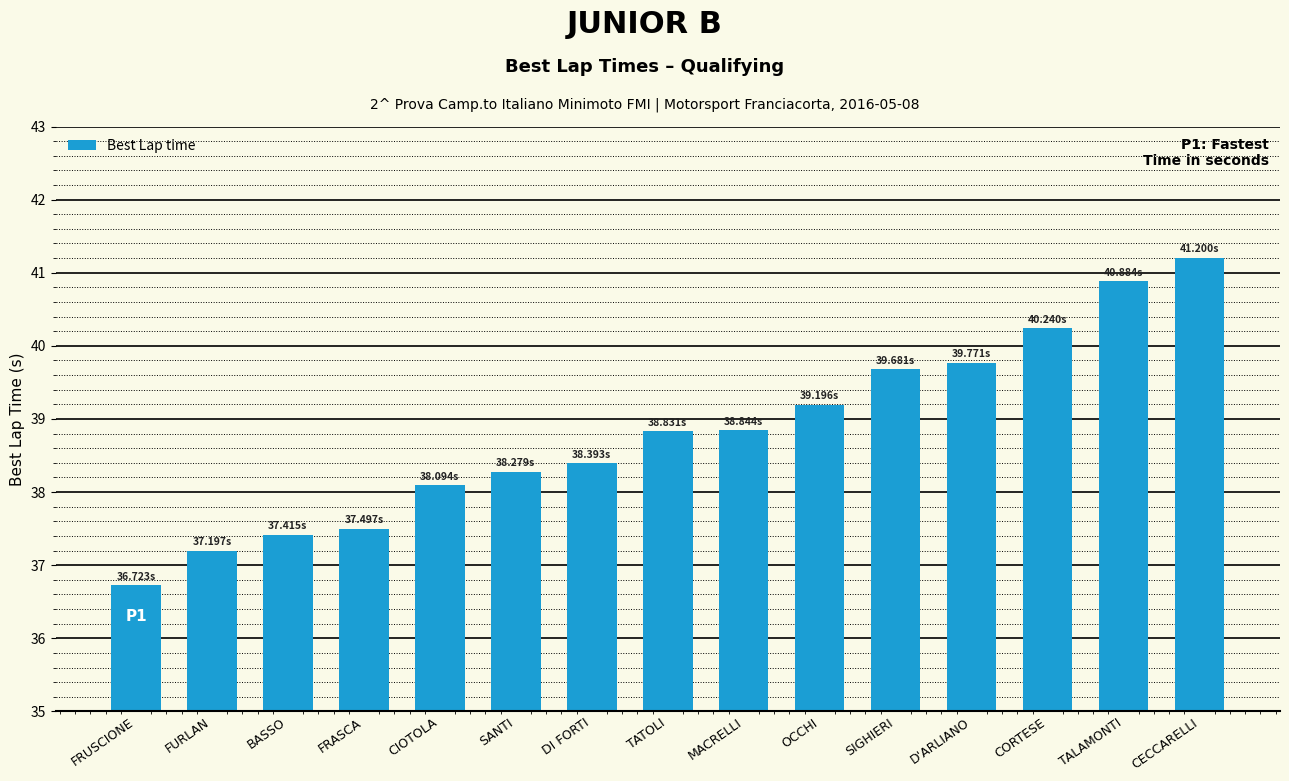

What is the label of the 10th bar from the left?

OCCHI